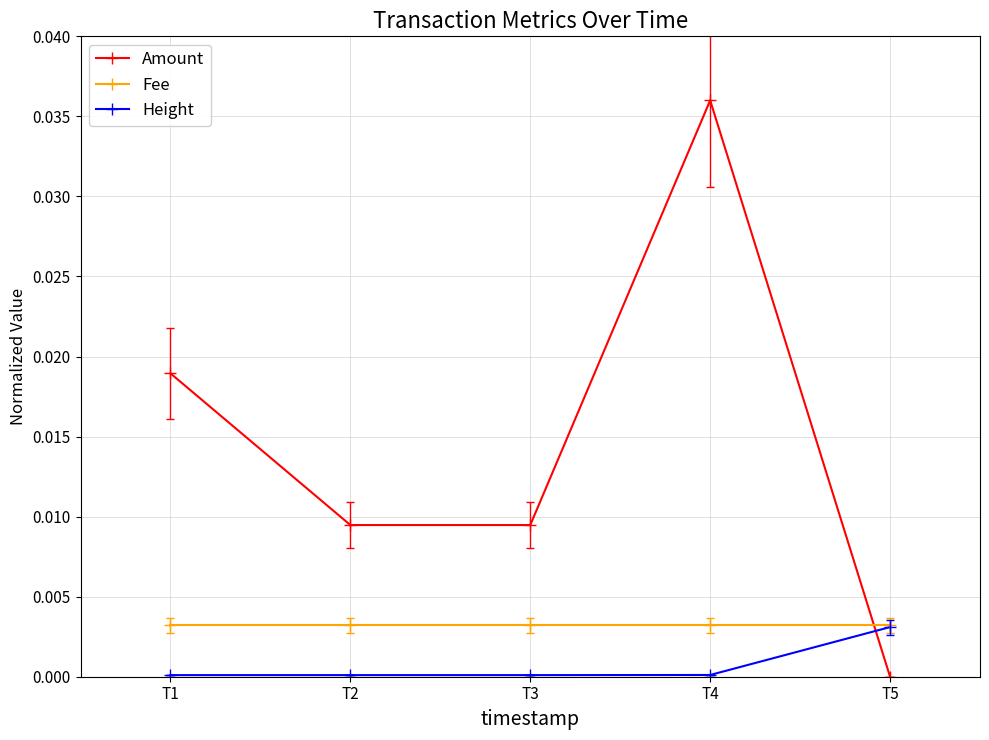

At how many categories does at least one series exceed 0?

5